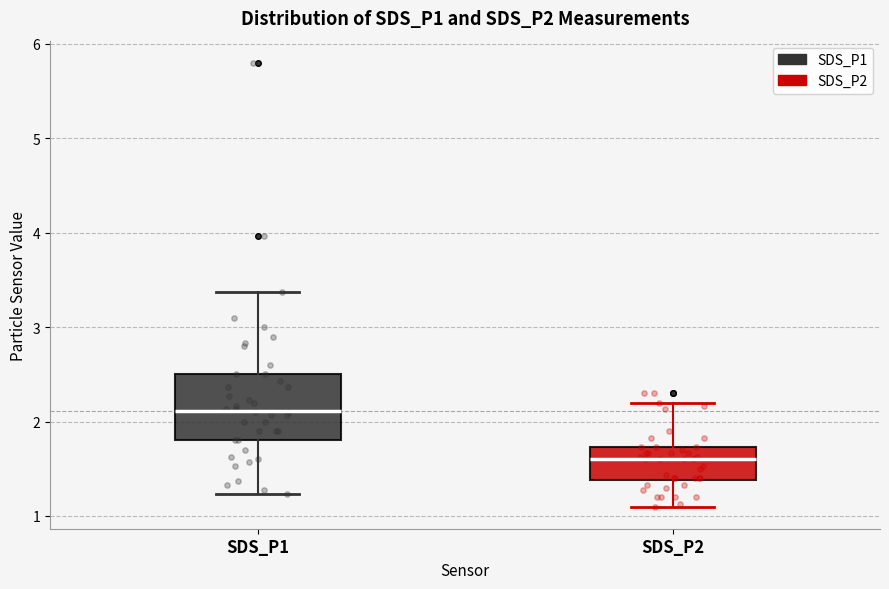

Where does the median line of the box for SDS_P1 sit on the y-axis? The values are not printed on the chart, so give them approximately, as read against the axis.

2.1